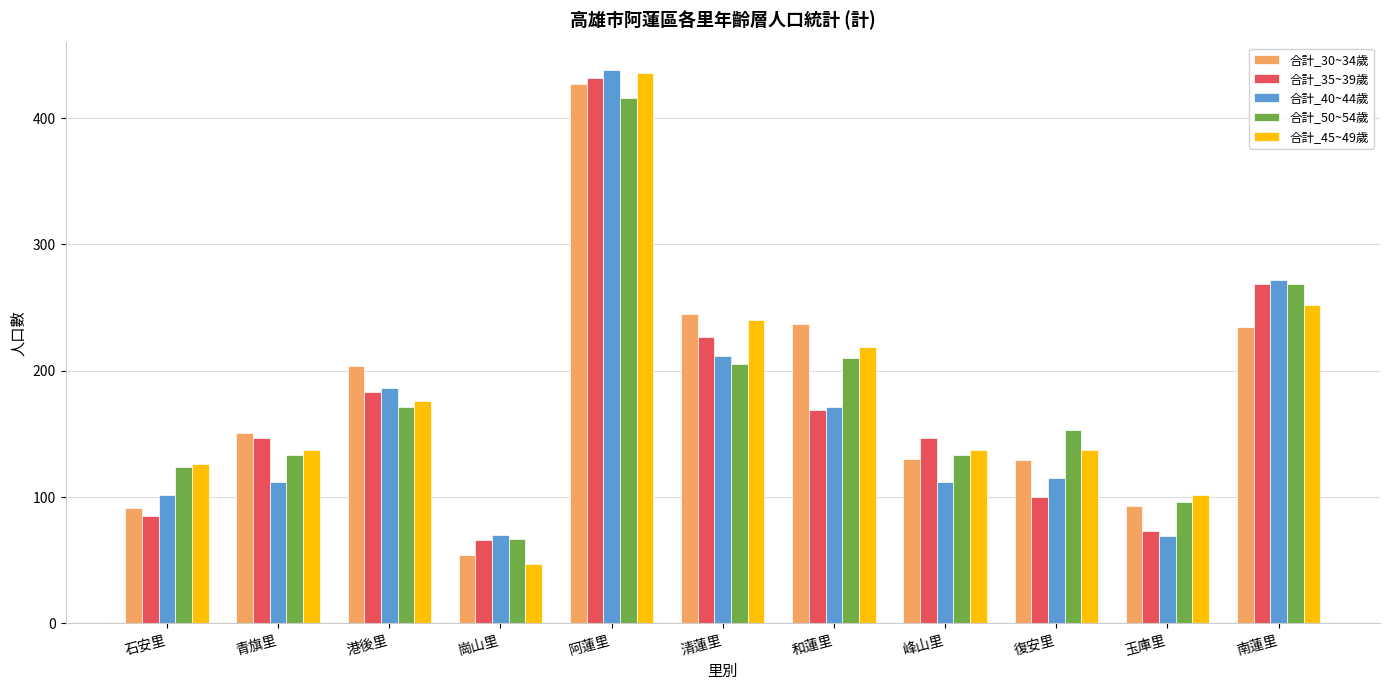

What is the difference between the 合計_45~49歲 values at 玉庫里 and 港後里?

74